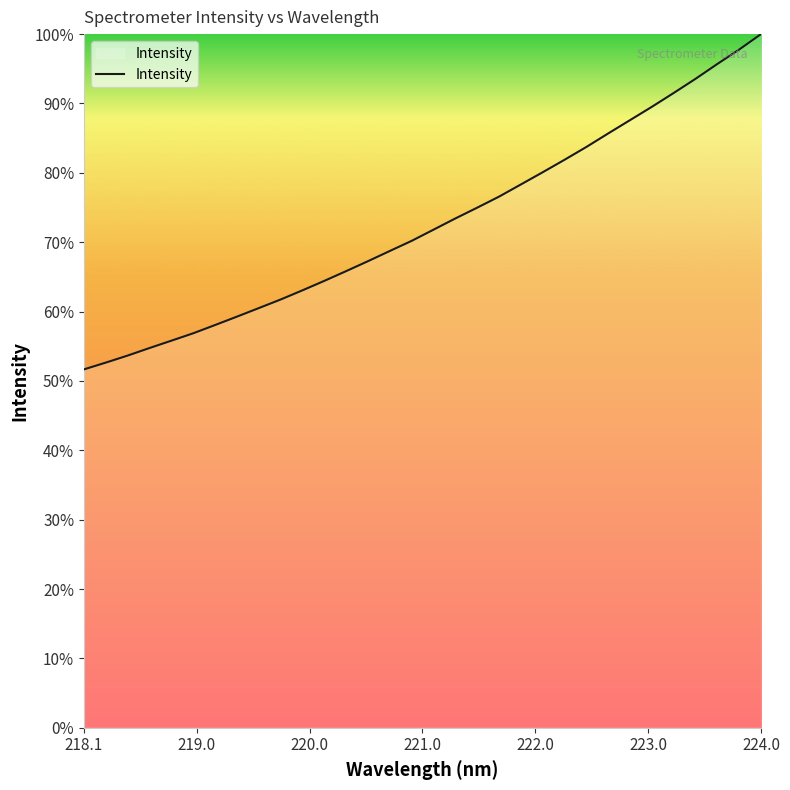

What is the minimum value shown in the chart?

51.7